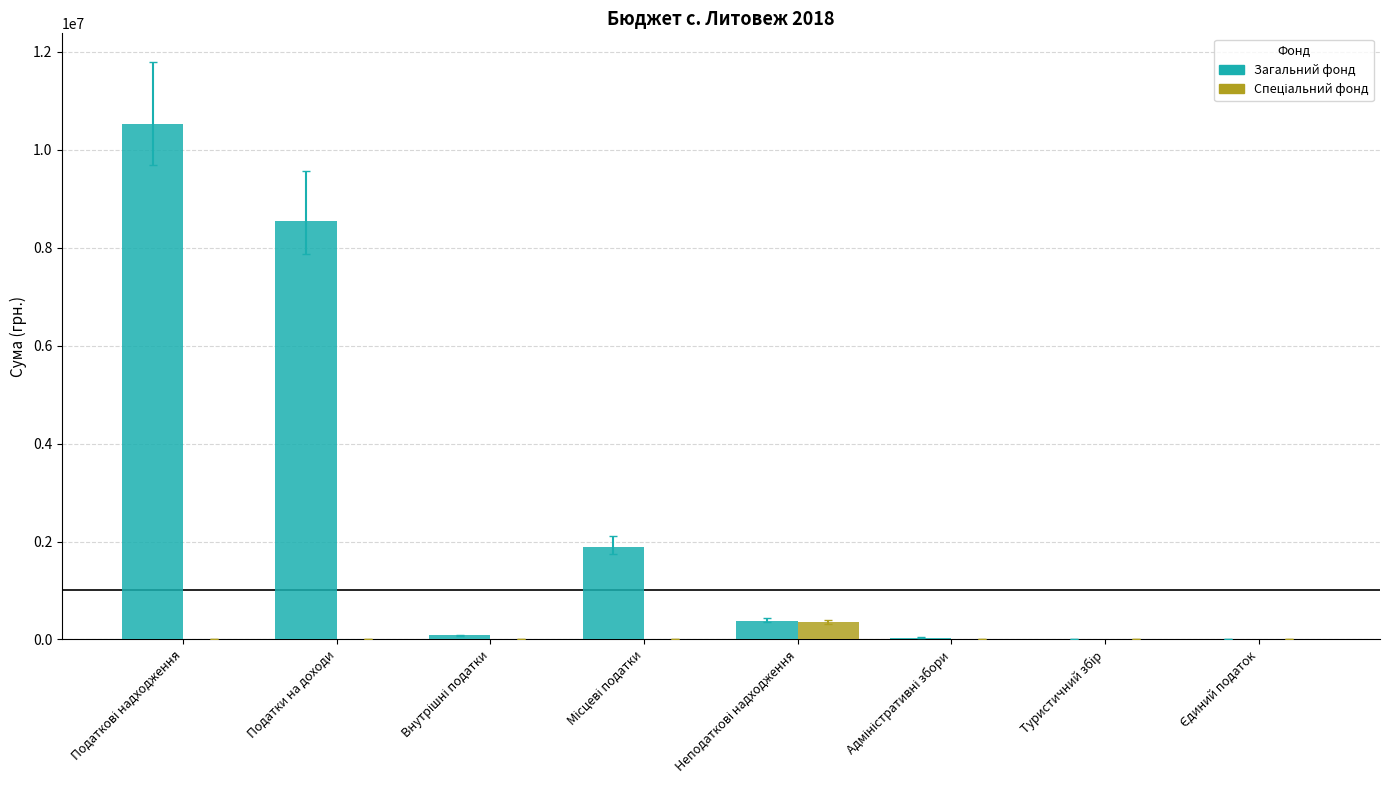

How many categories are shown in the chart?

8